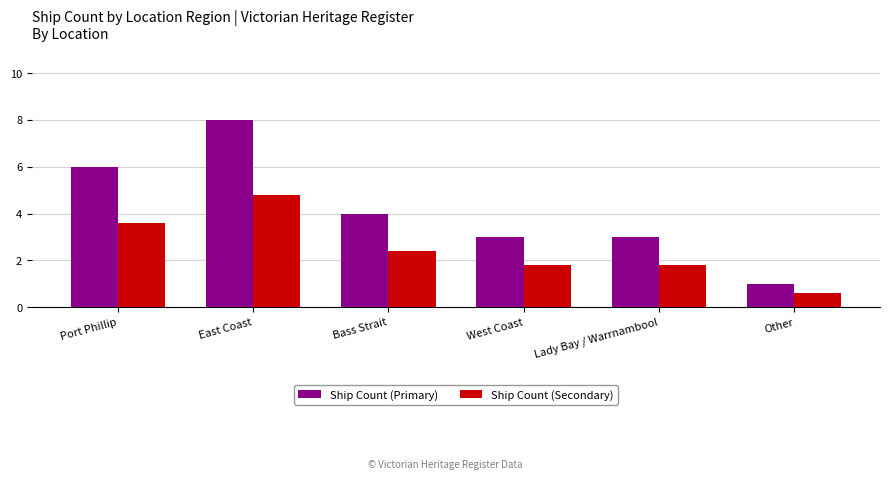

What is the sum of all Ship Count (Secondary) values?

15.0